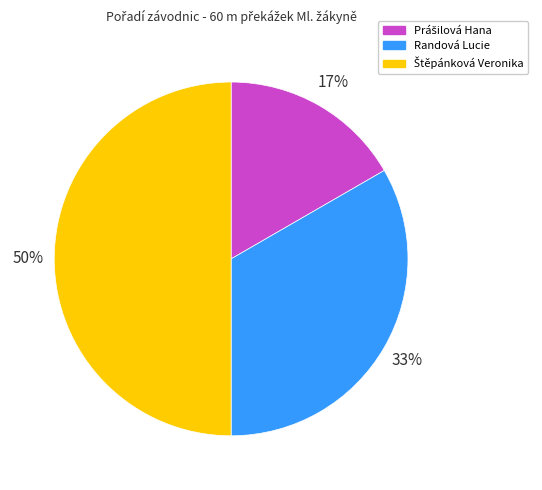

The Randová Lucie slice represents 33% of the pie. True or false?

True